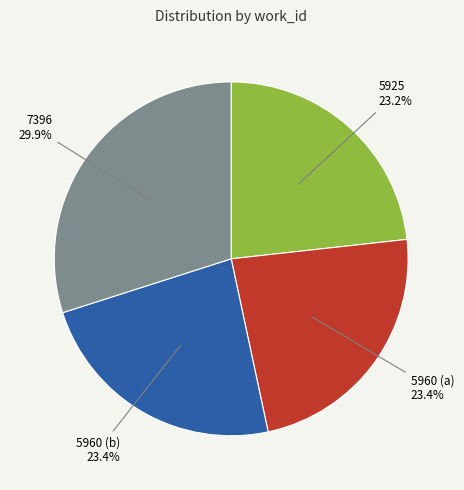

Is there any slice that represents more than half of the pie?

No